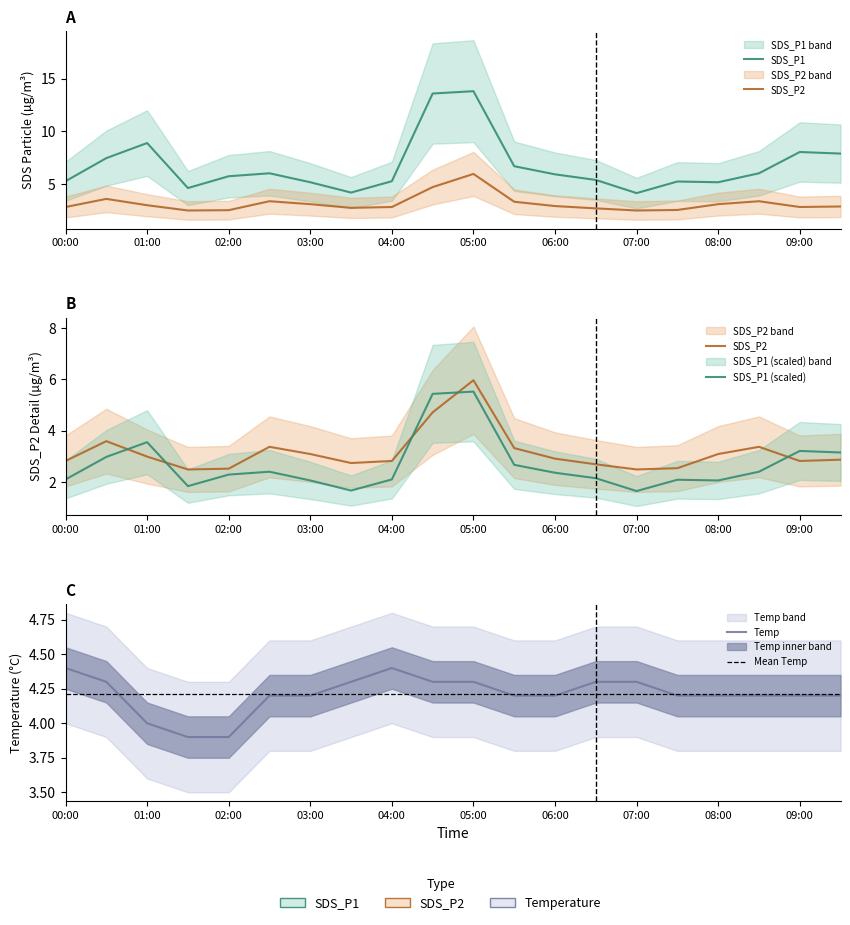

Which series has the largest total across all categories?

SDS_P1